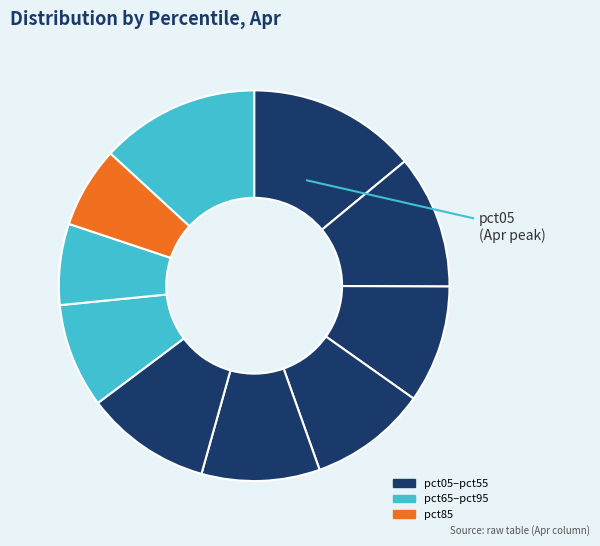

How many slices are in this pie chart?

10